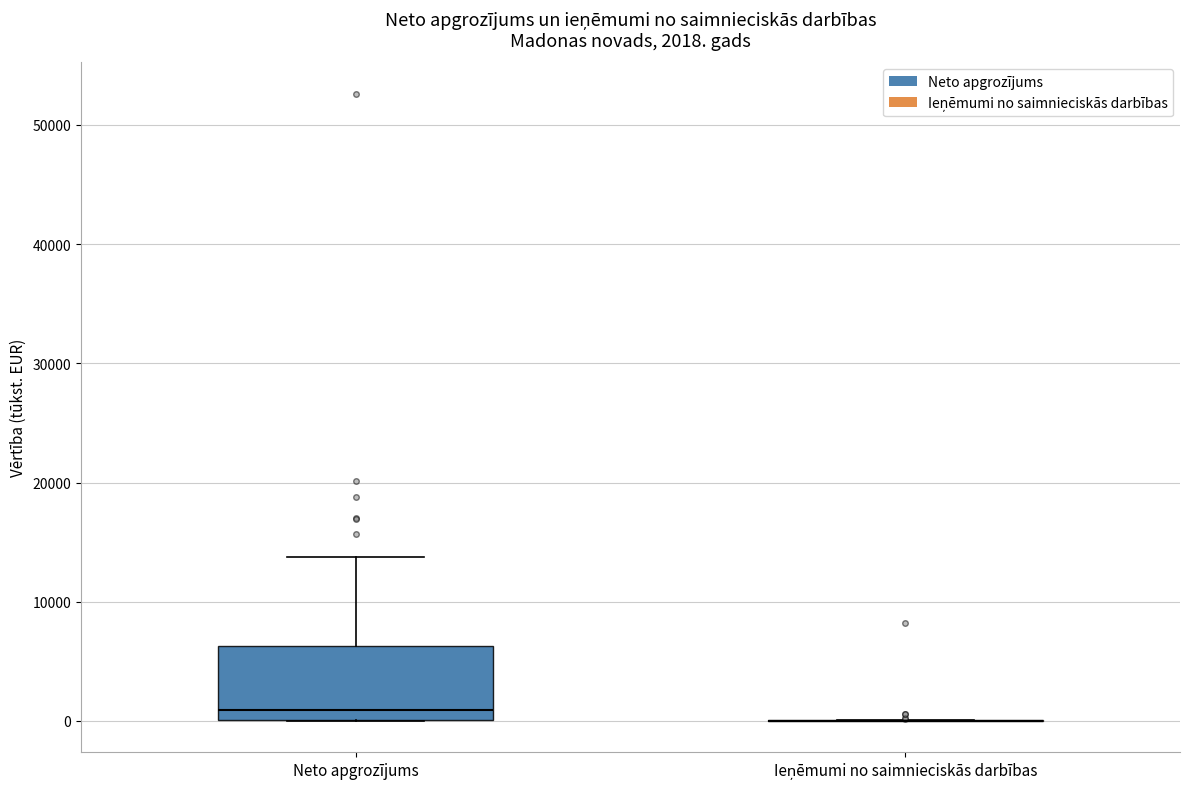

Which box is the tallest, from its lower edge to its upper edge?

Neto apgrozījums